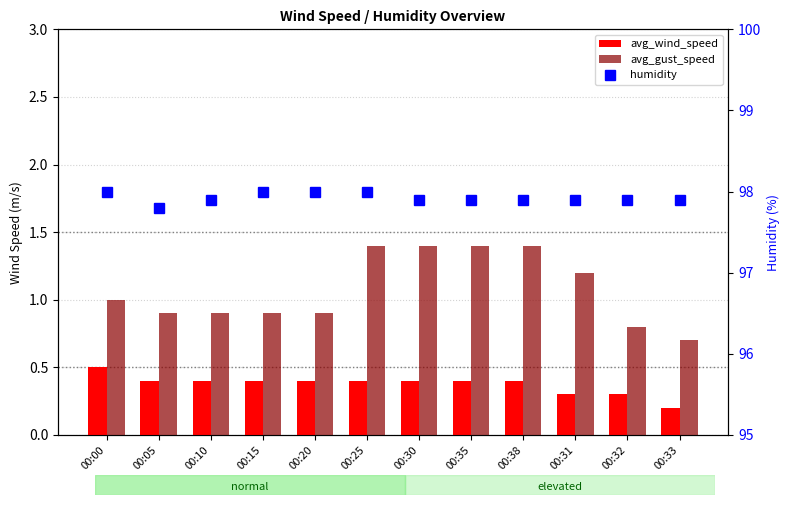

The humidity series shows 162.4 at 00:31. True or false?

False